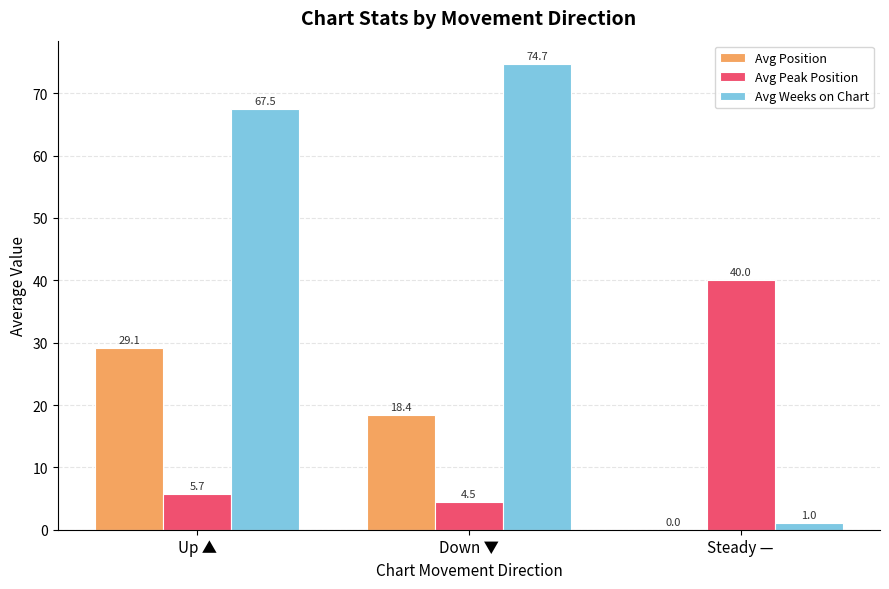

What is the maximum value shown in the chart?

74.7